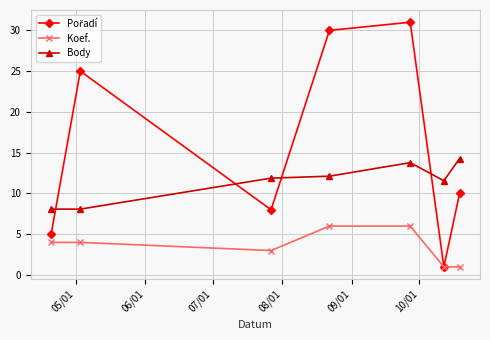

At how many categories does at least one series exceed 9?

6